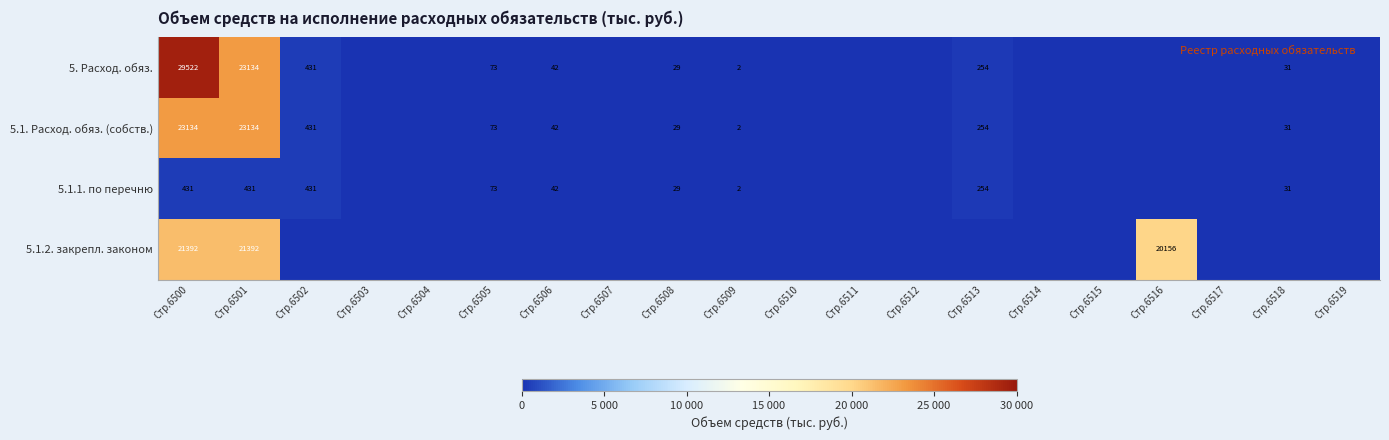

Between Стр.6515 and Стр.6502, which is larger?

Стр.6502